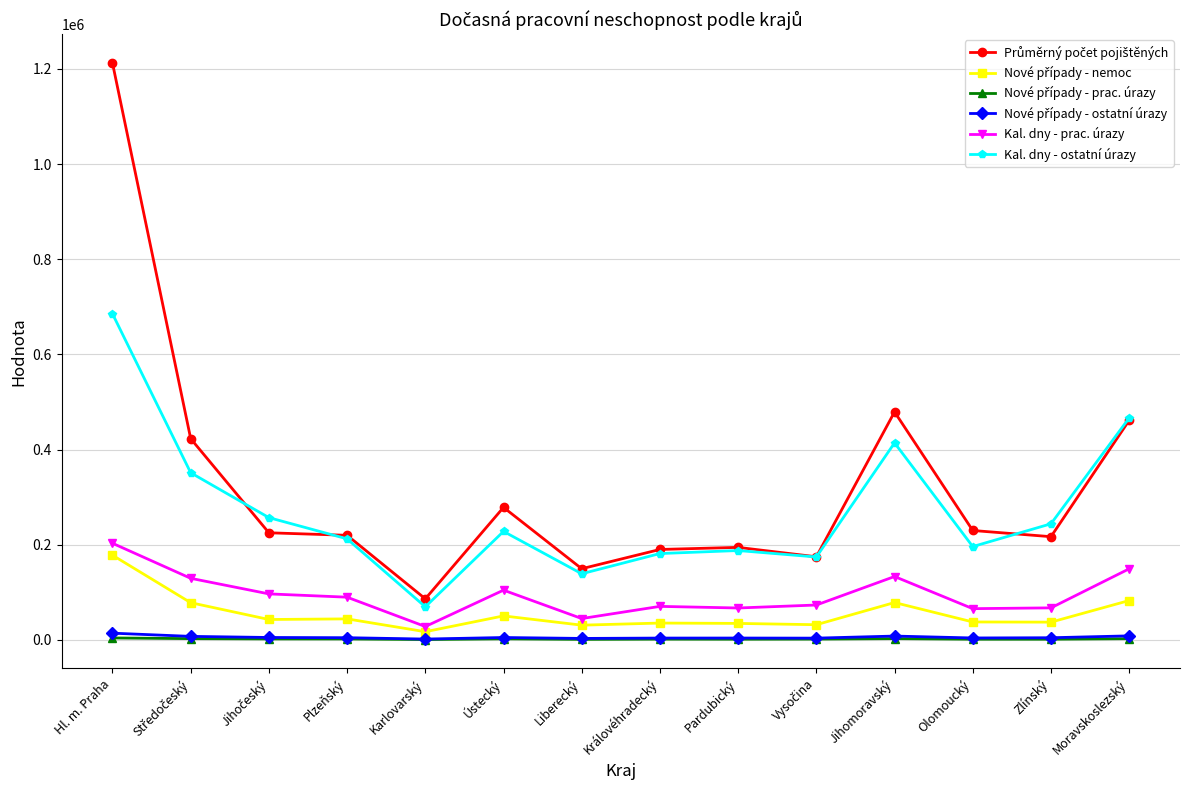

How many series are shown in this chart?

6